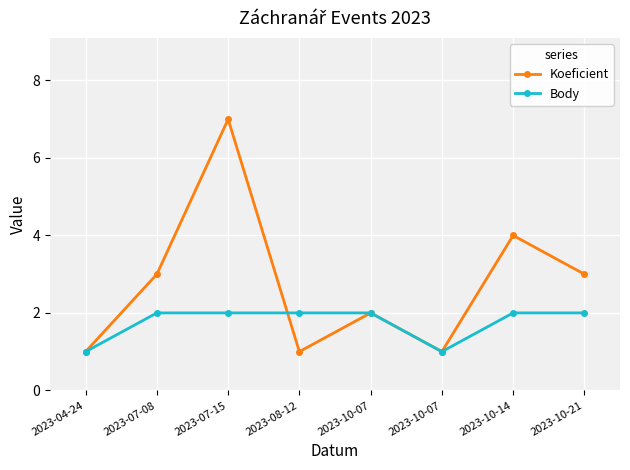

Which has a higher value, 2023-07-15 or 2023-10-14?

2023-07-15